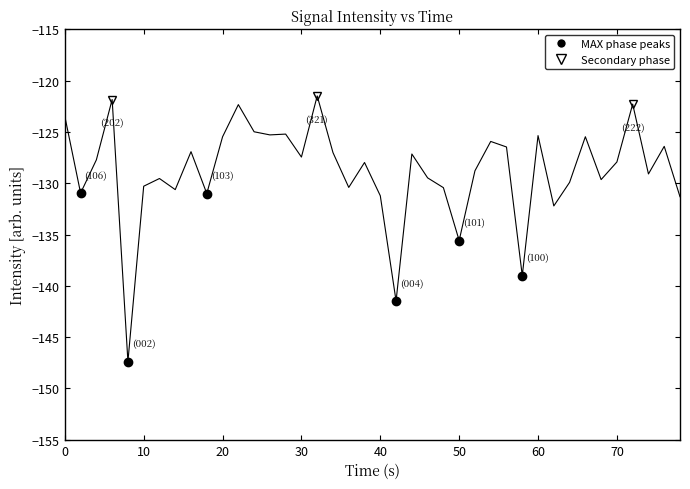

What is the greatest value displayed?

-121.5